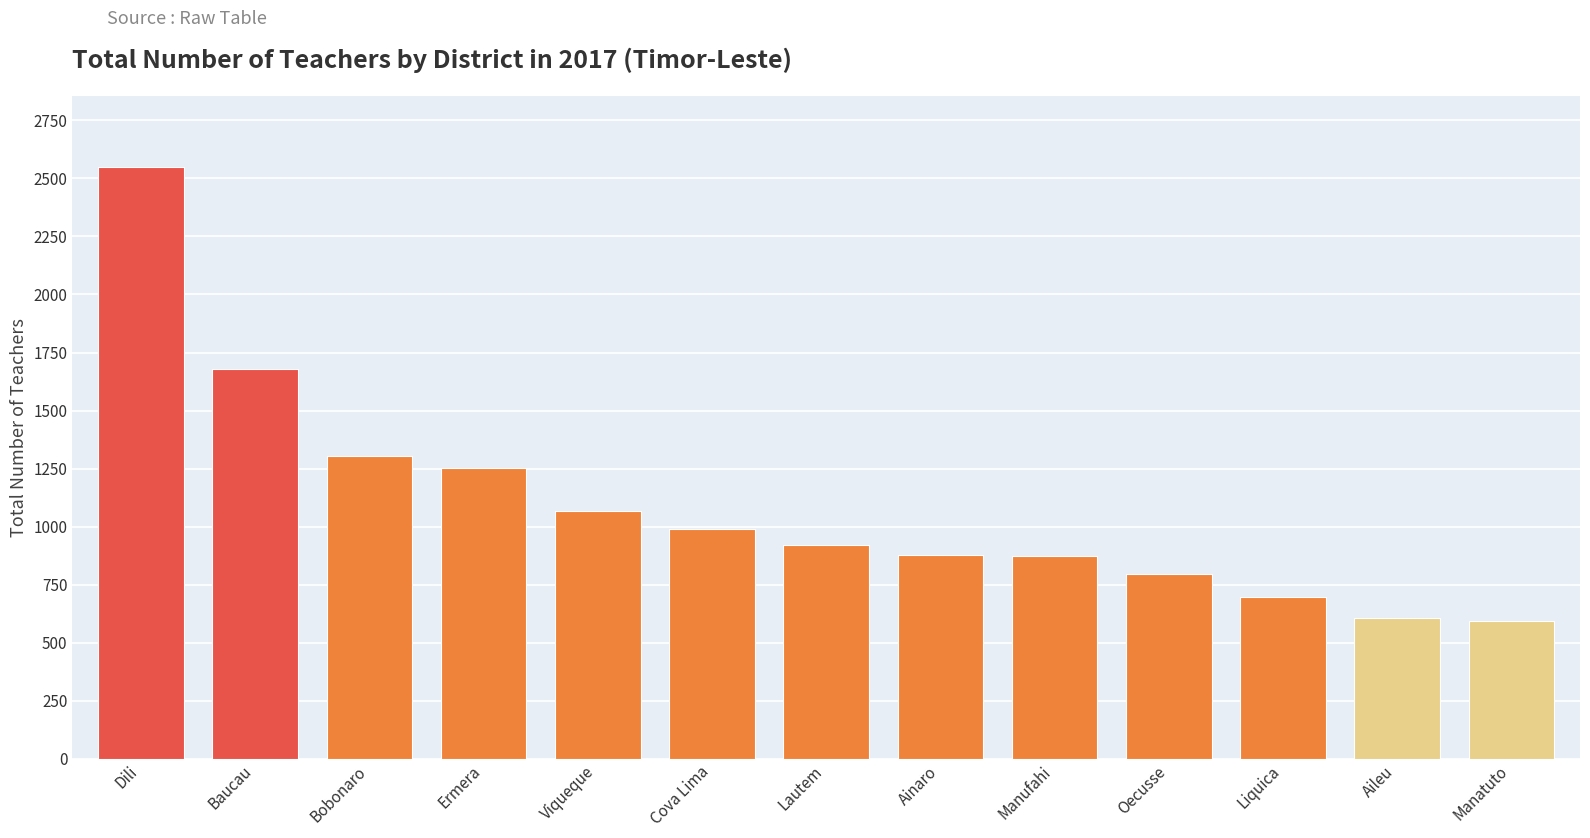

What is the sum of the values at Liquica and Viqueque?

1765